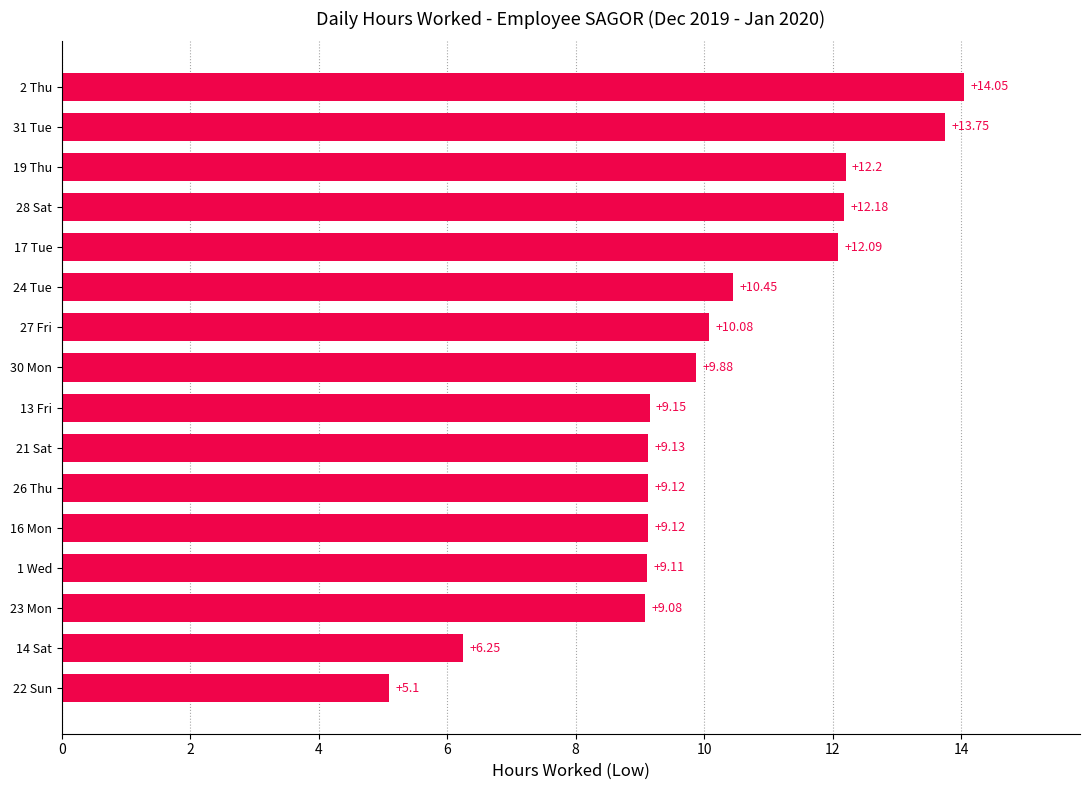

What is the difference between the values at 2 Thu and 21 Sat?

4.9